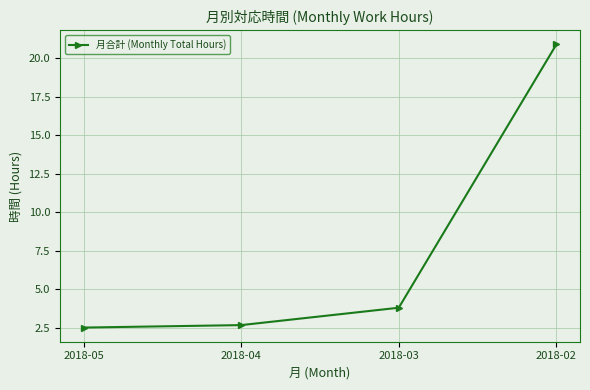

What is the value of the 3rd point from the left?

3.8